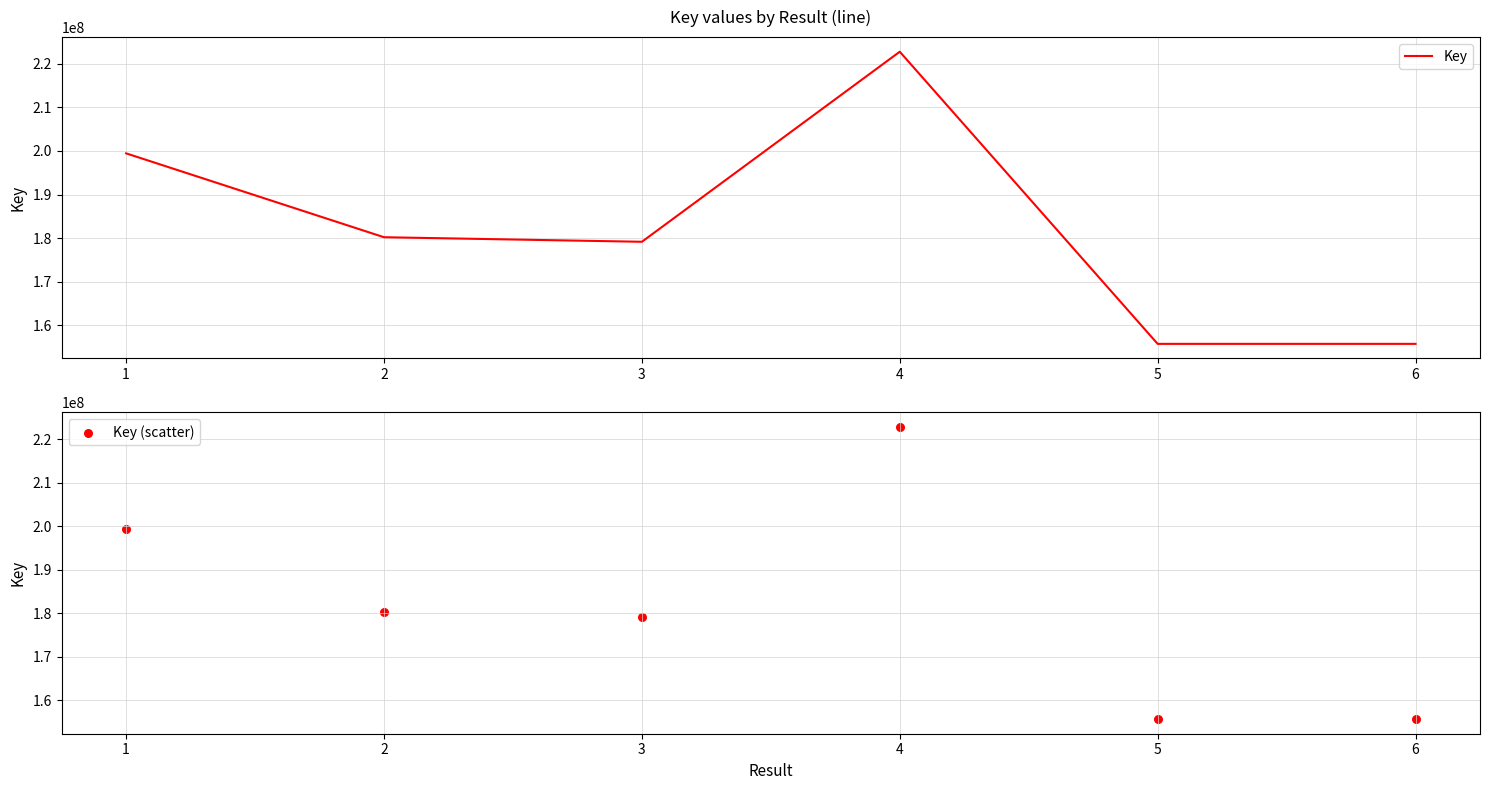

Which series contains the highest Y value?

Key